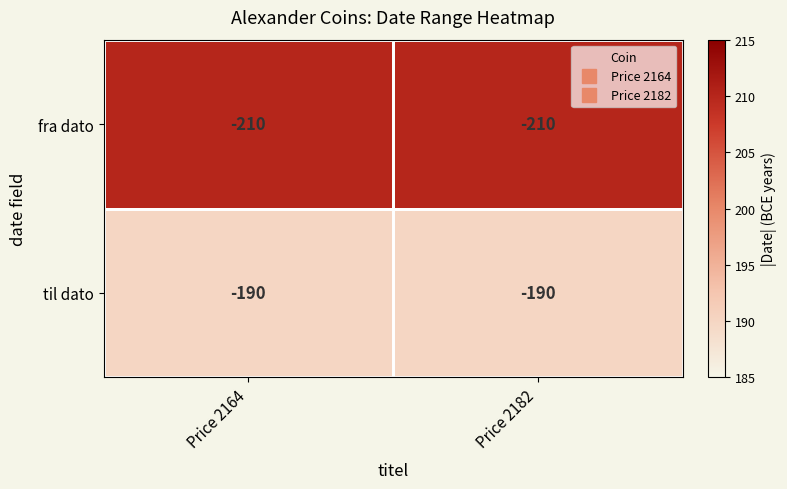

What is the total value across all series at Price 2164?

-400